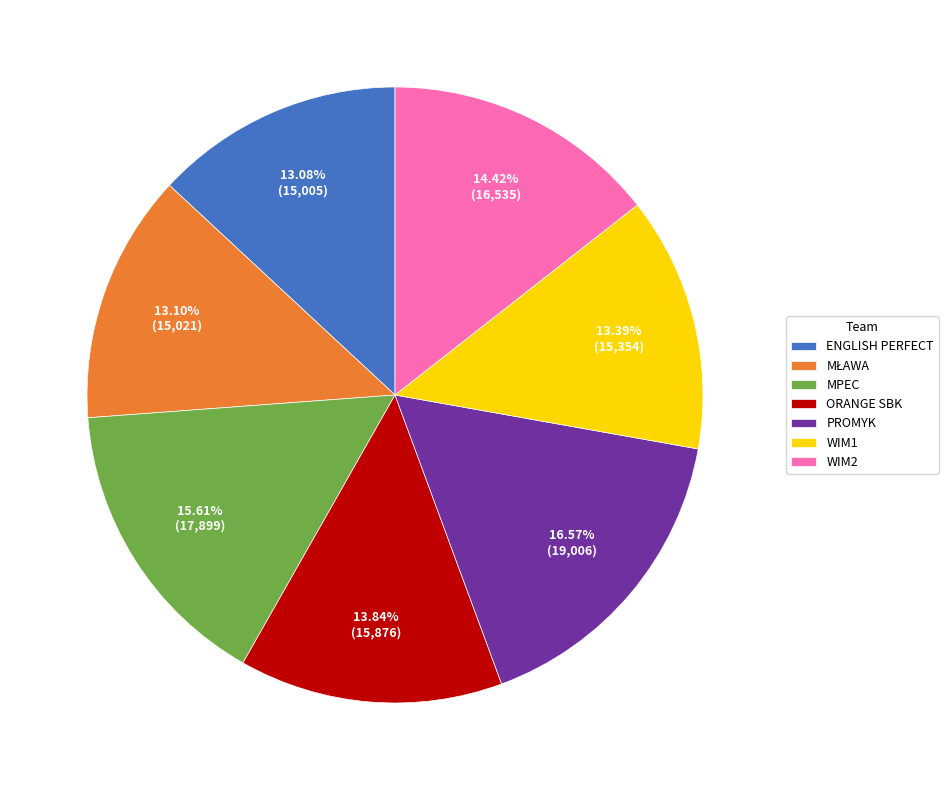

Which has a higher value, ENGLISH PERFECT or WIM2?

WIM2